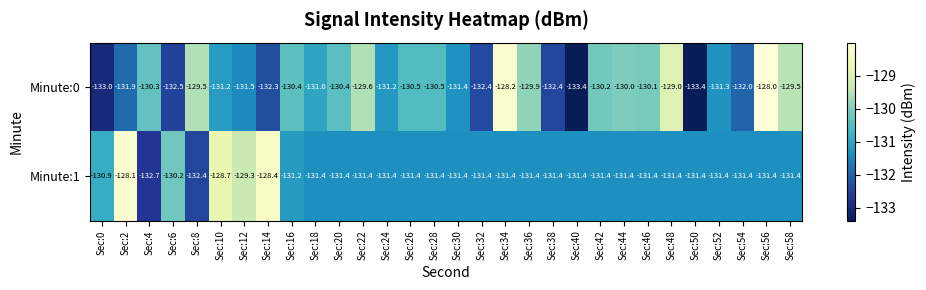

What is the maximum value shown in the chart?

-128.0